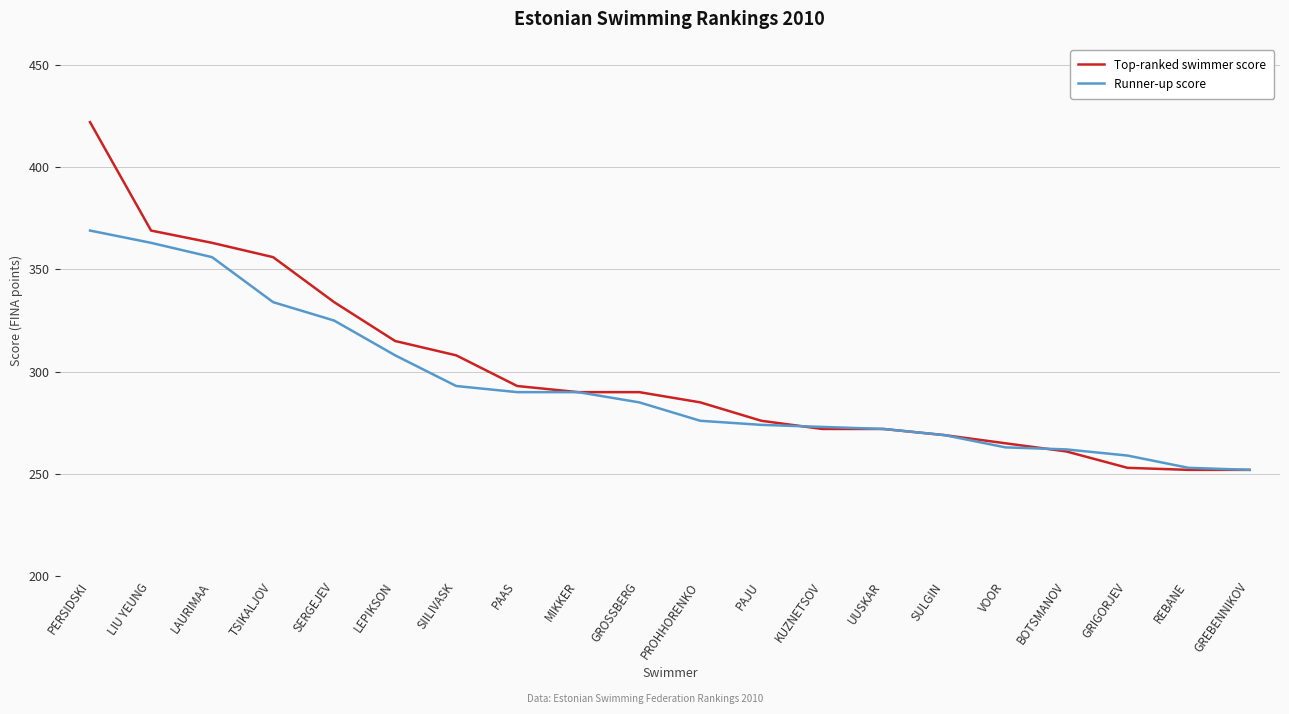

Which series changed the most between PAAS and GRIGORJEV?

Top-ranked swimmer score